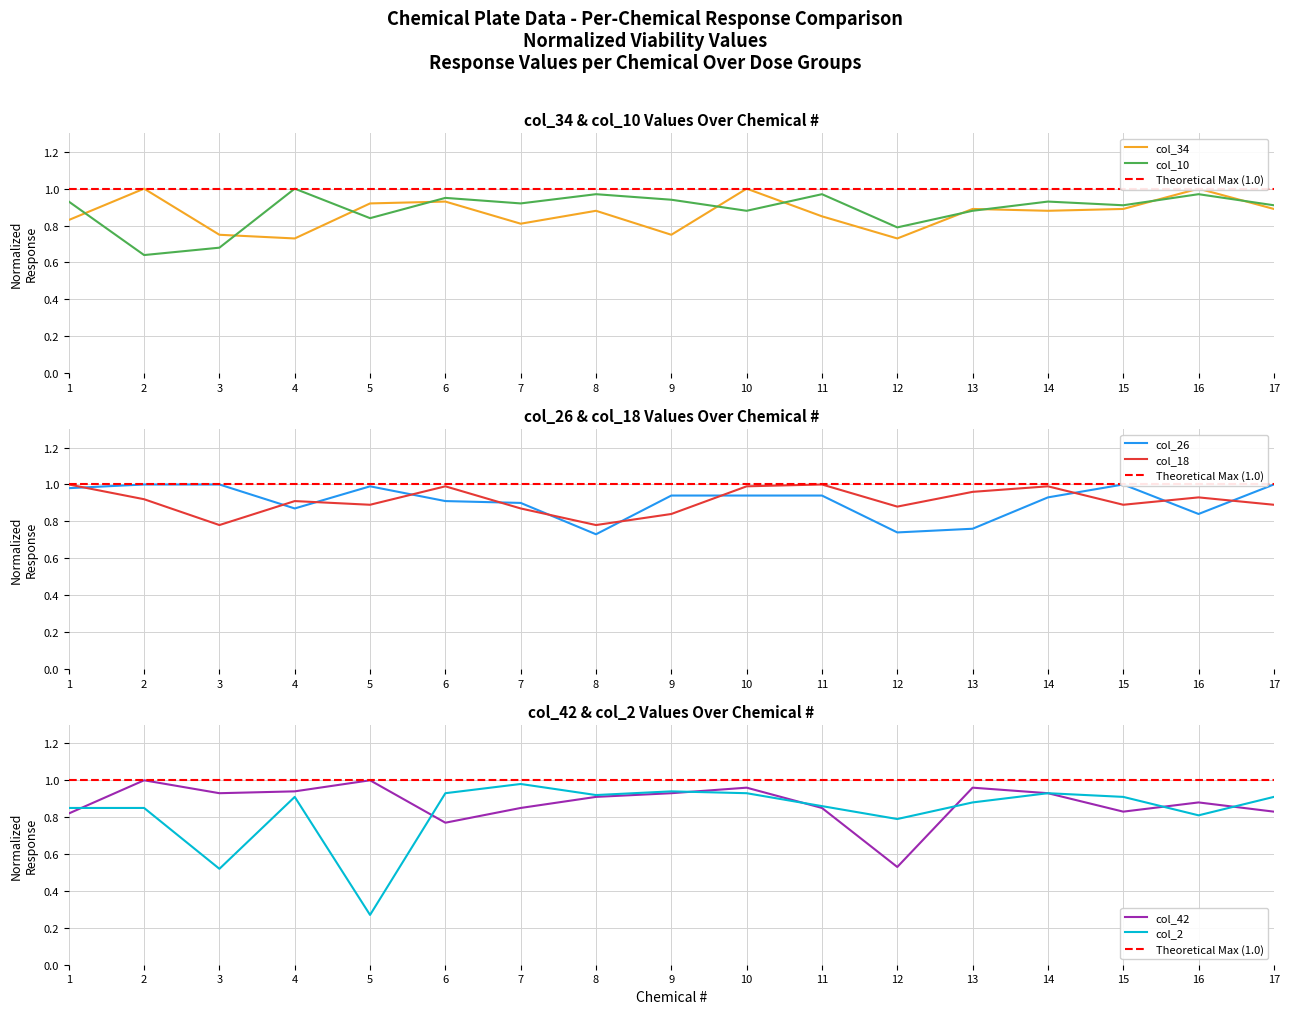

What is the difference between the maximum and minimum values in the col_42 series?

0.5